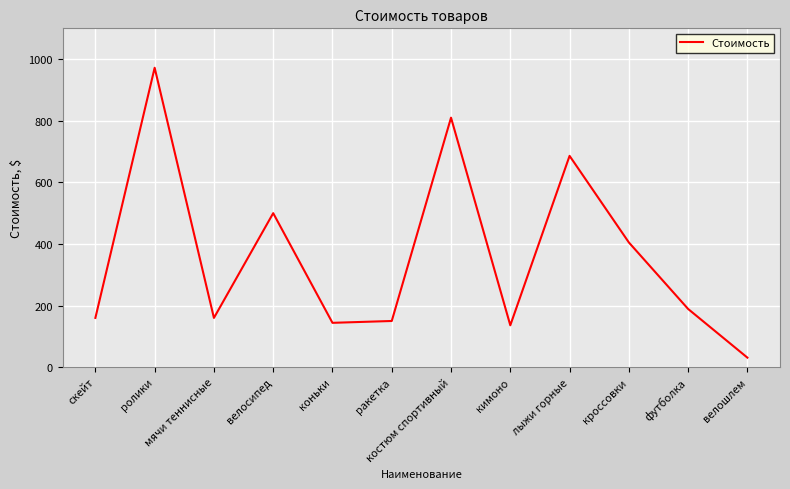

Which has a higher value, мячи теннисные or футболка?

футболка